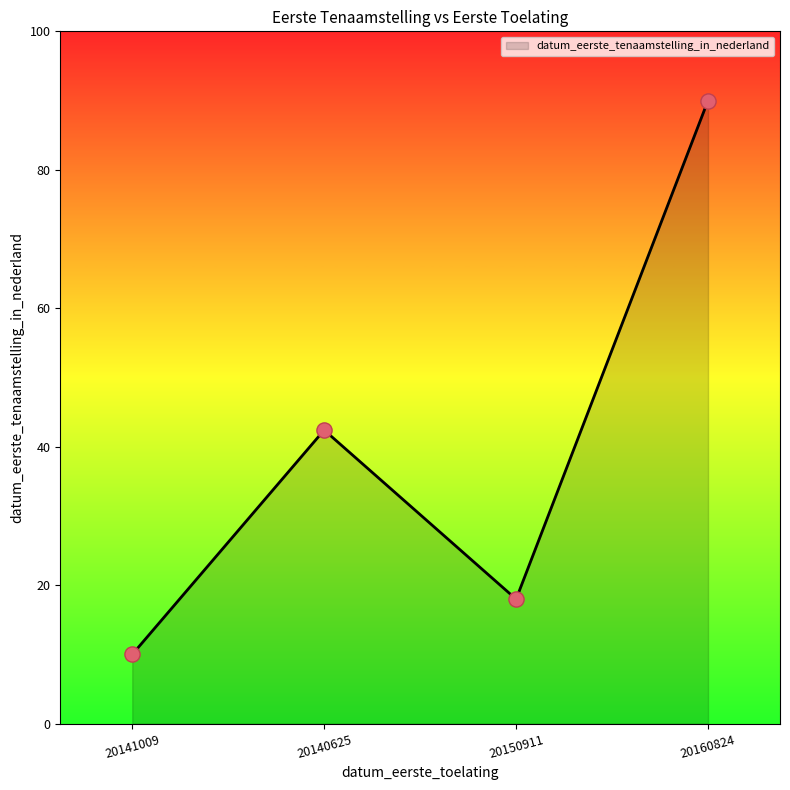

Approximately how many times larger is the value at 20140625 compared to 20160824?

0.5